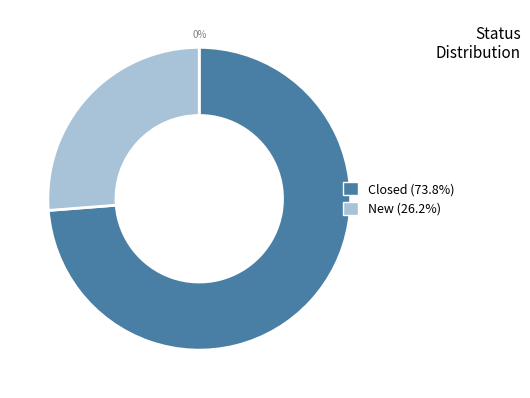

Rank the categories by value from highest to lowest.

Closed, New